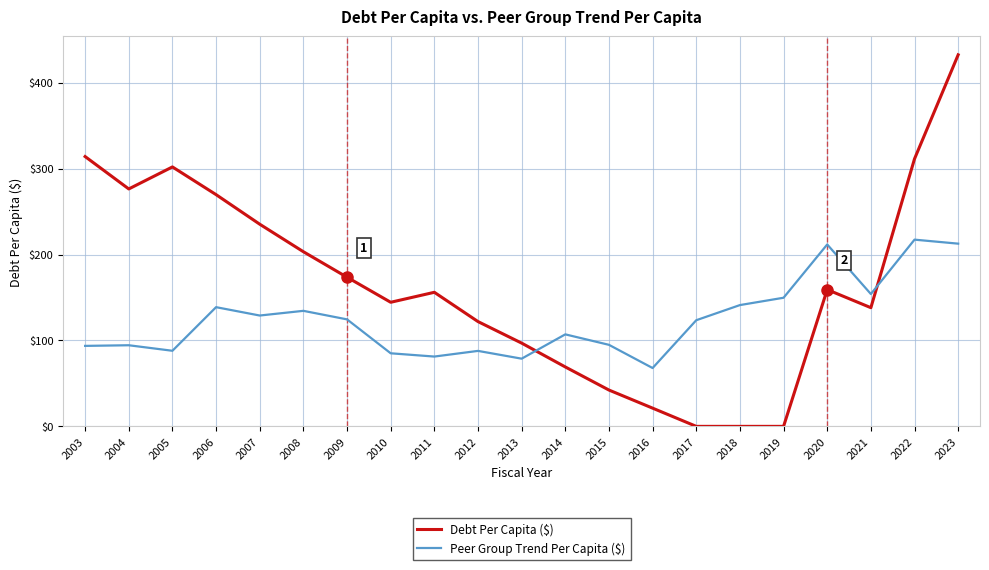

Which series has the widest spread of values?

Debt Per Capita ($)